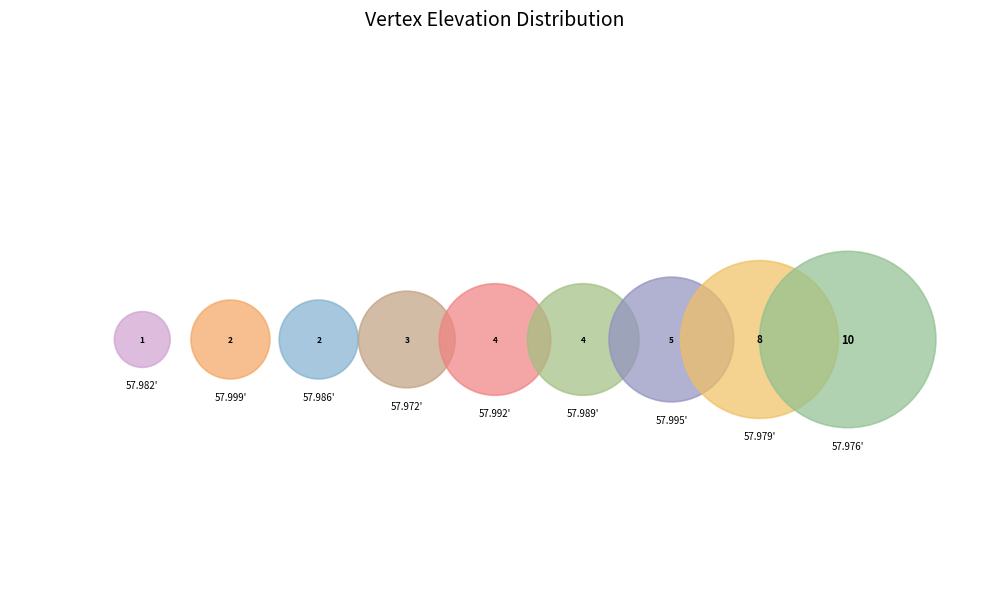

Does 57.989 account for over 50% of the chart?

No